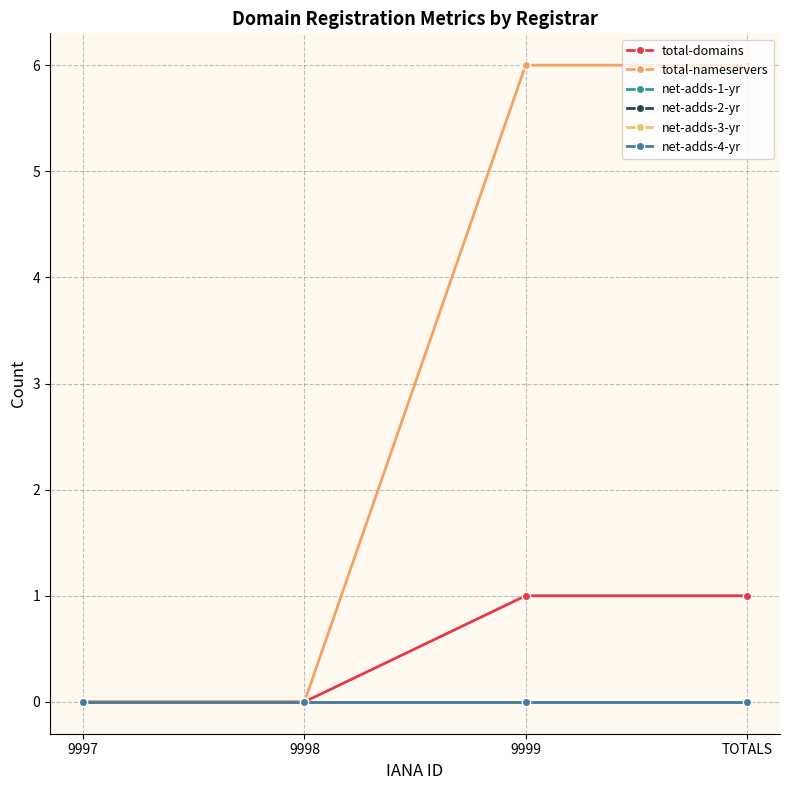

Where is net-adds-1-yr nearest to the value 0?

9997